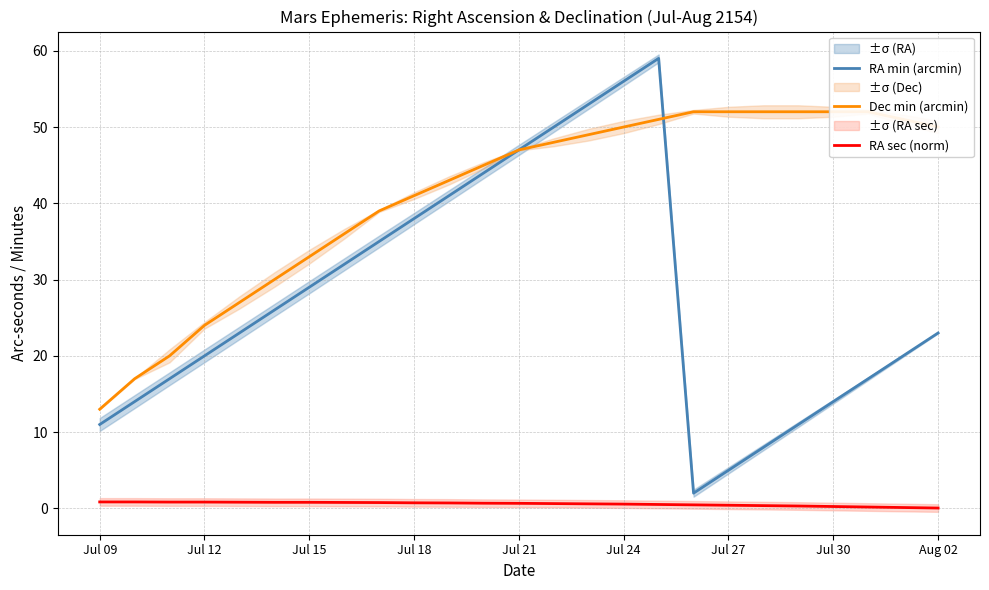

What is the highest value of the RA min (arcmin) series?

59.0